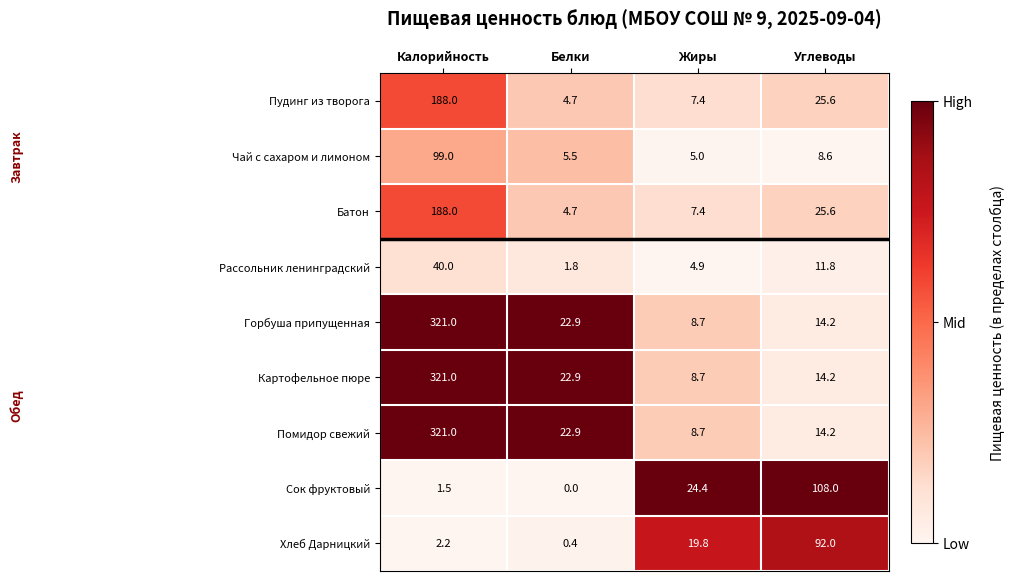

Which label corresponds to the smallest value in the chart?

Белки